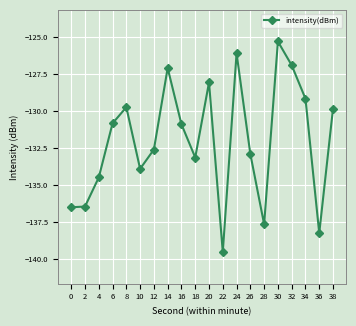

At which label does the data first exceed -130?

8